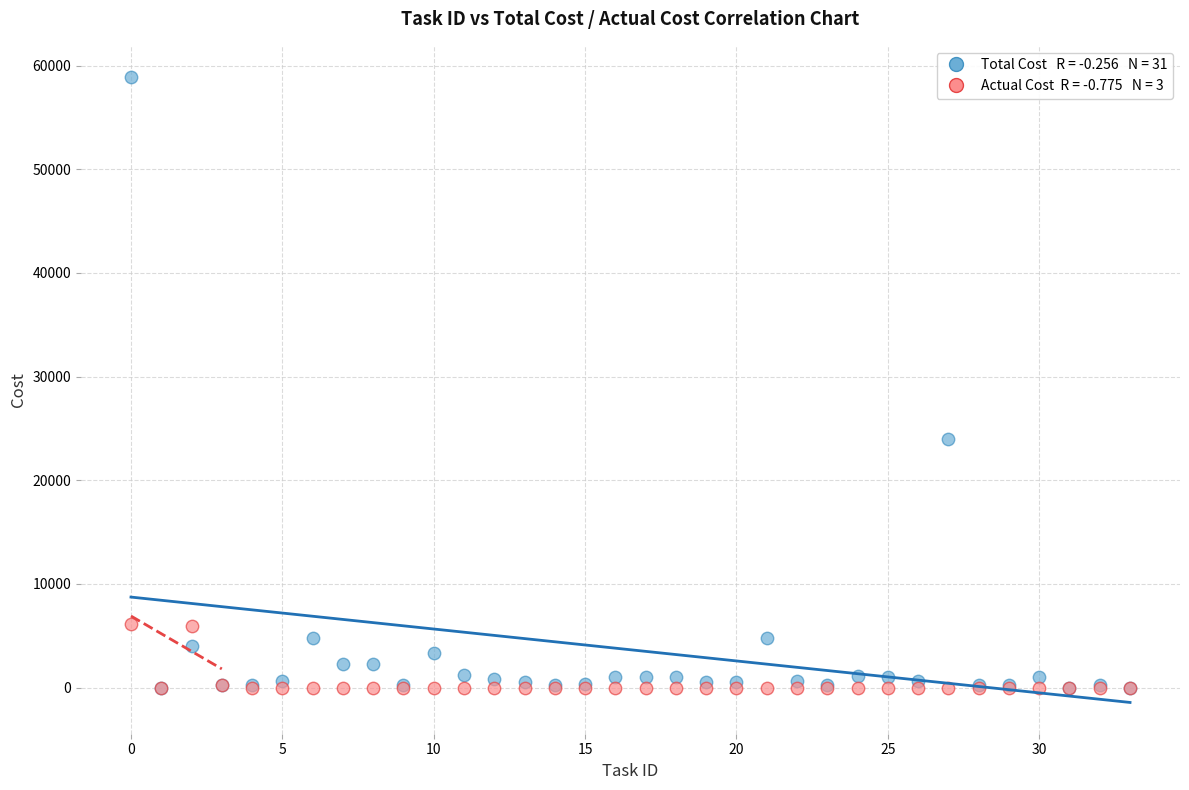

Across all series, what Y value is closest to 29450?

24000